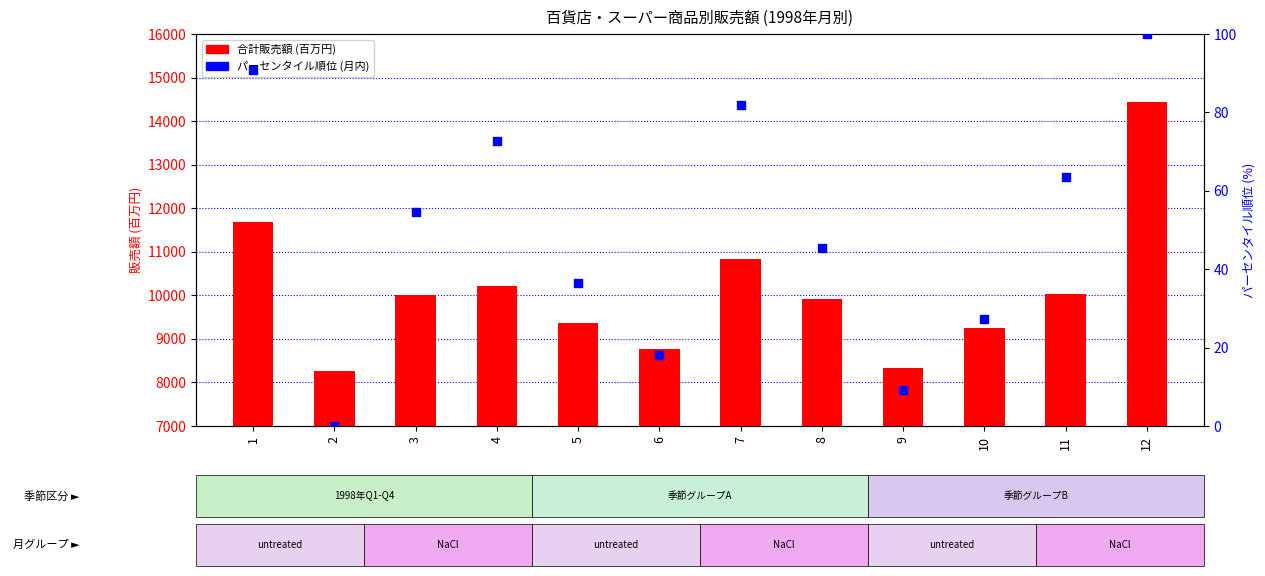

What is the total value across all series at 10?

9282.2